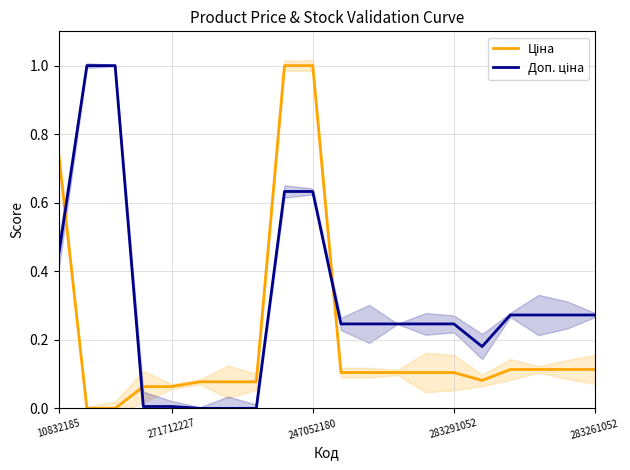

At how many categories does at least one series exceed 0?

20